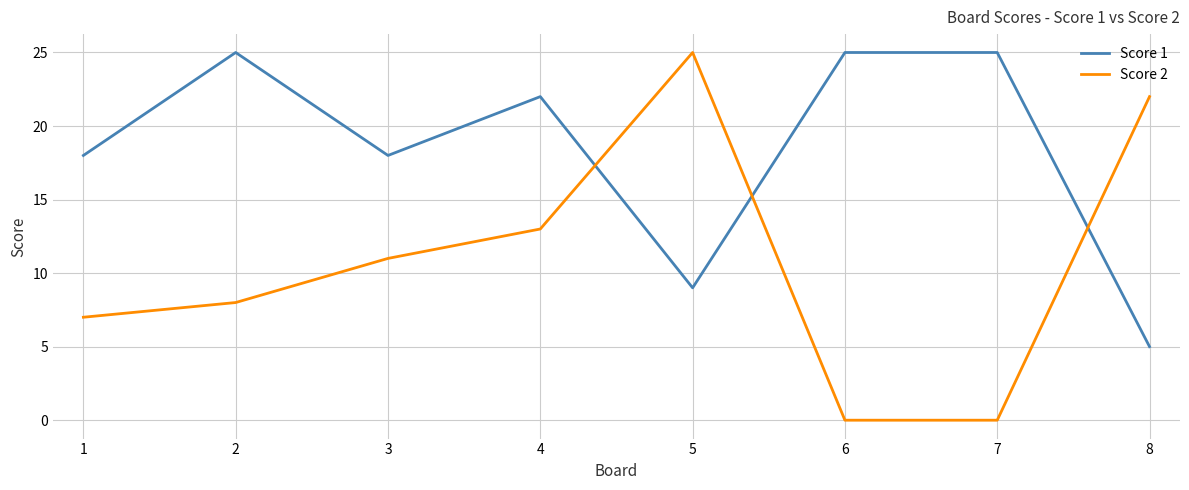

Which series has the largest range (max minus min)?

Score 2